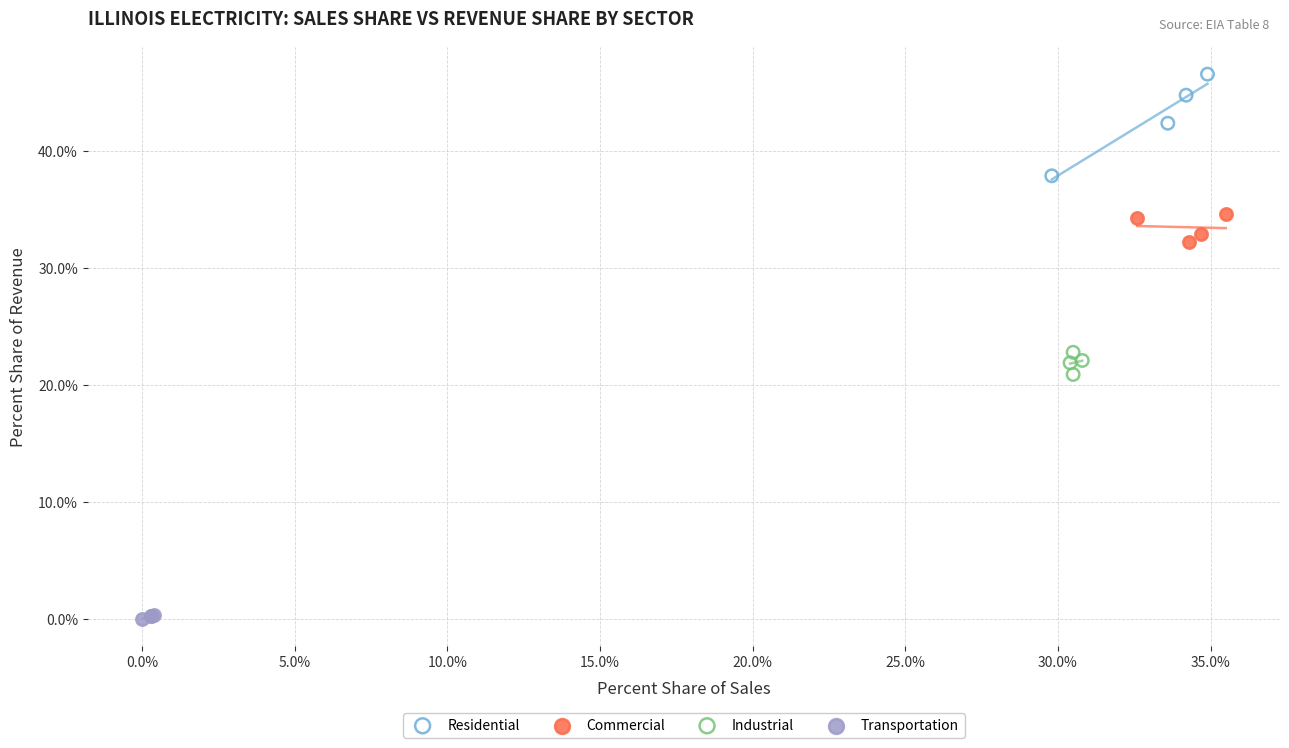

What are all the series names shown in the legend?

Residential, Commercial, Industrial, Transportation